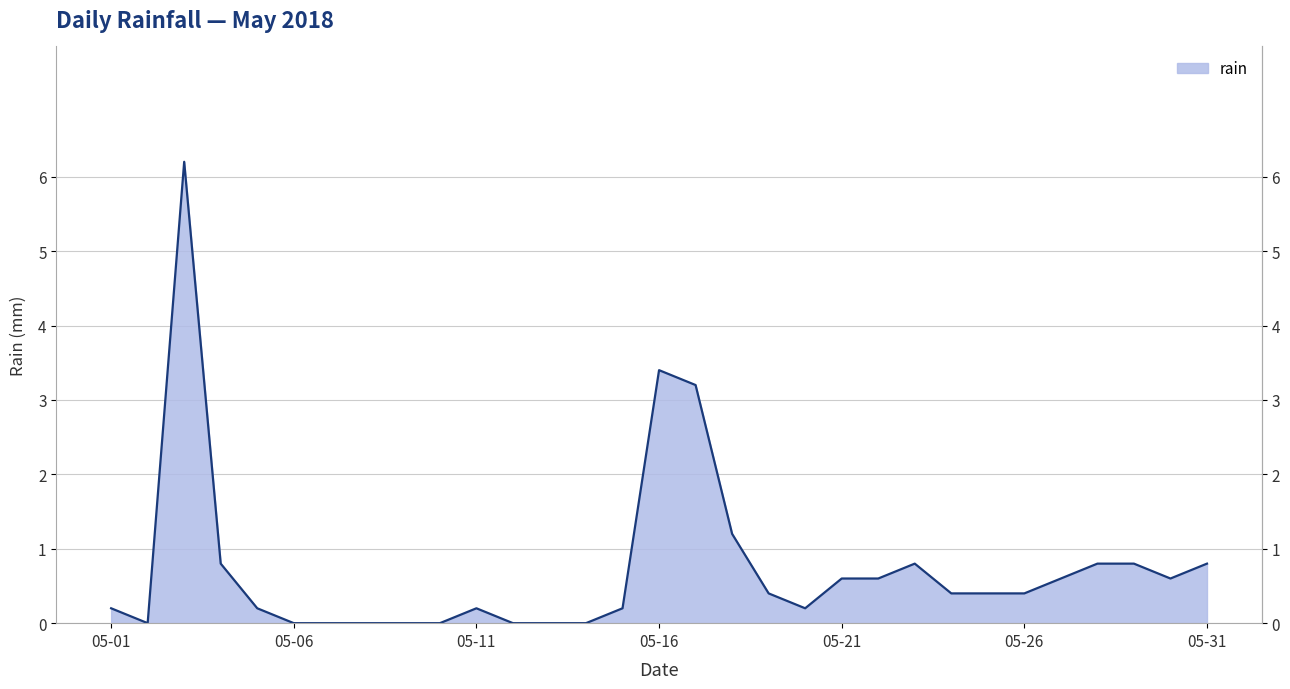

Count the number of data series in this chart.

1